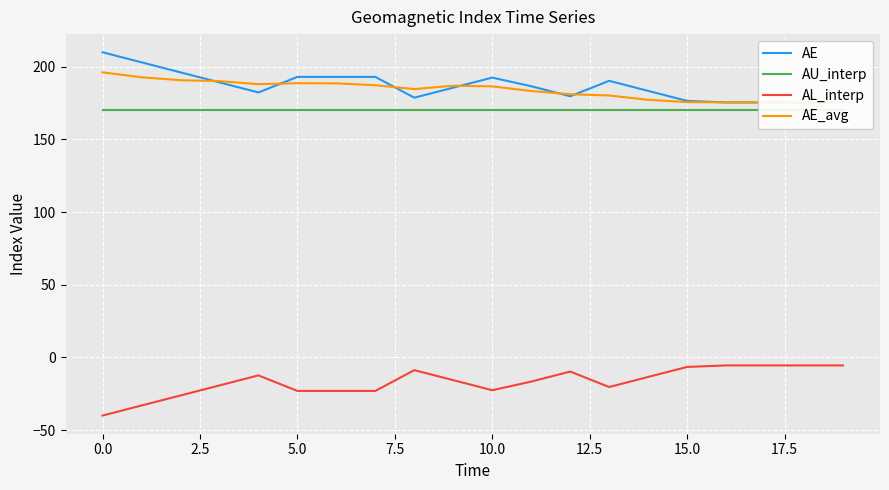

True or false: AL_interp has a value of -10.9 at 10.0.

False